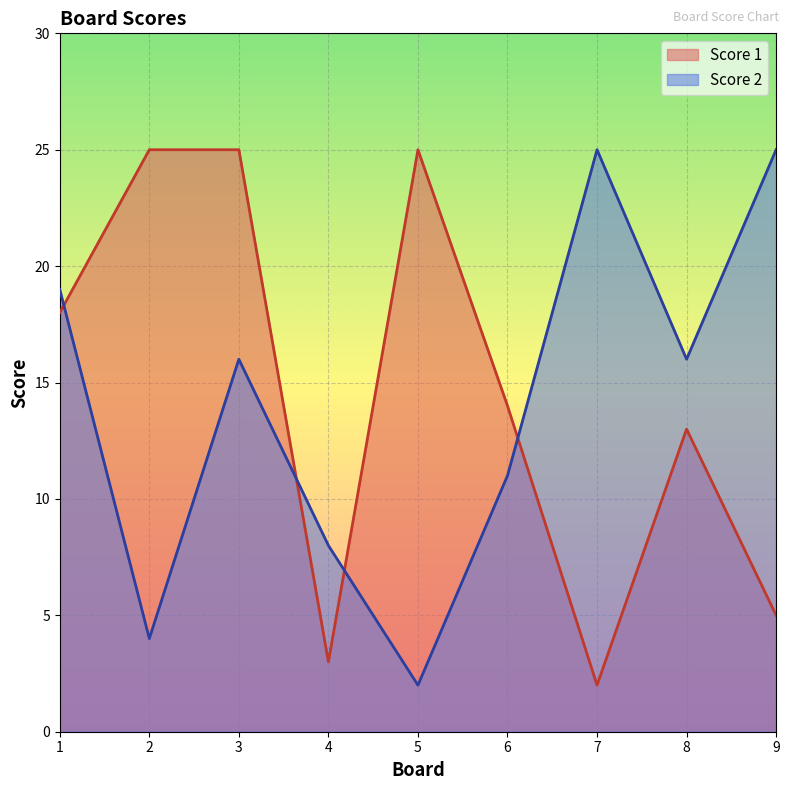

What is the value of the Score 2 point at the 6th from the left?

11